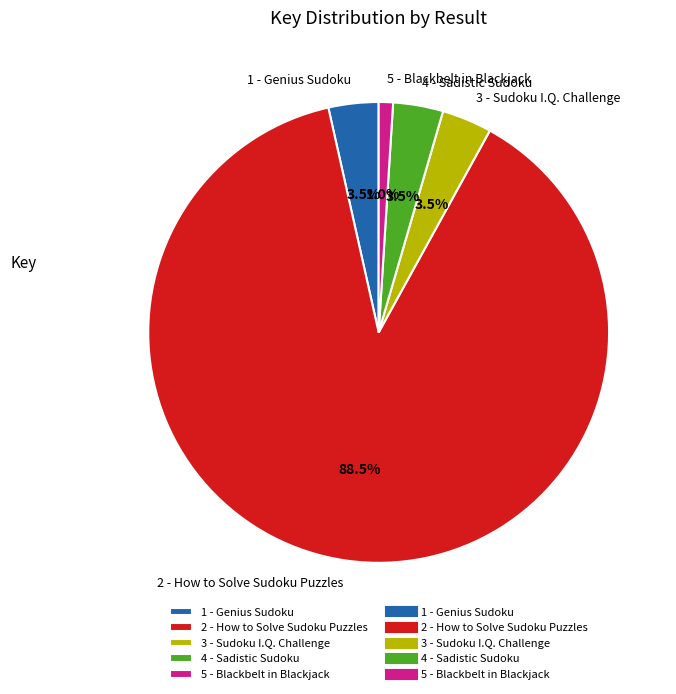

What portion of the pie excludes 5 - Blackbelt in Blackjack?

99.0%